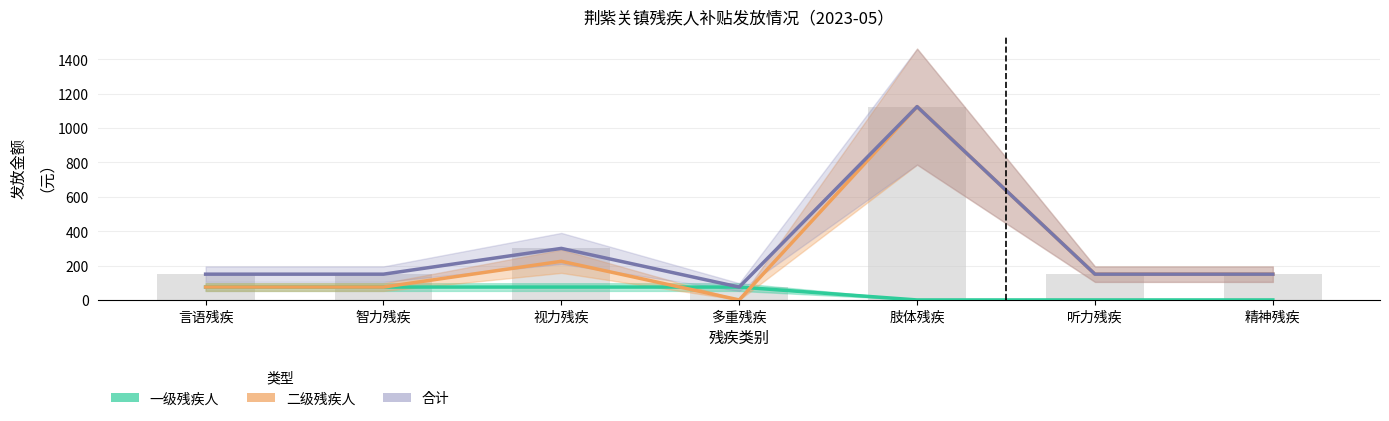

What is the maximum value shown in the chart?

1125